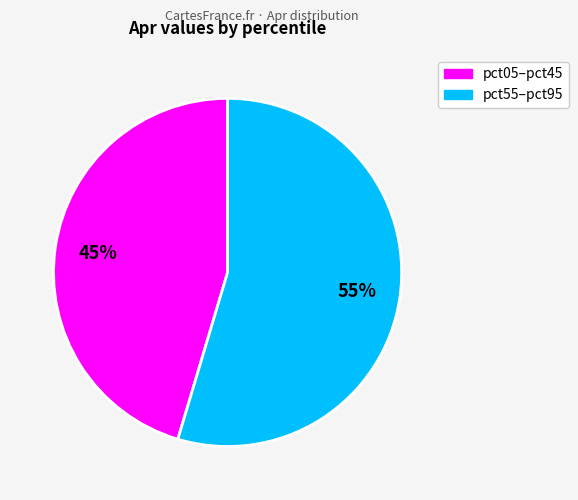

To the nearest percent, what is the average slice percentage?

50%